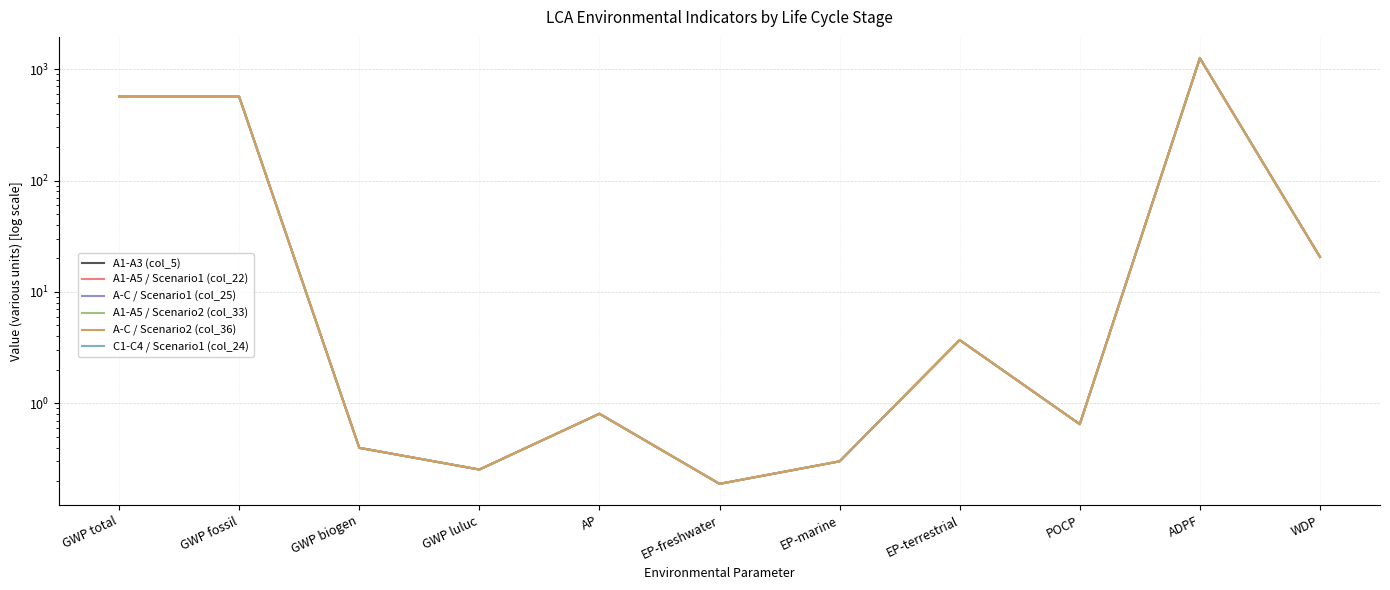

Reading left to right, list all the values displayed in this chart.

A1-A3 (col_5): 567.0	566.3	0.4	0.3	0.8	0.2	0.3	3.7	0.6	1256.5	20.6
A1-A5 / Scenario1 (col_22): 567.0	566.3	0.4	0.3	0.8	0.2	0.3	3.7	0.6	1256.5	20.6
A-C / Scenario1 (col_25): 567.0	566.3	0.4	0.3	0.8	0.2	0.3	3.7	0.6	1256.5	20.6
A1-A5 / Scenario2 (col_33): 567.0	566.3	0.4	0.3	0.8	0.2	0.3	3.7	0.6	1256.5	20.6
A-C / Scenario2 (col_36): 567.0	566.3	0.4	0.3	0.8	0.2	0.3	3.7	0.6	1256.5	20.6
C1-C4 / Scenario1 (col_24): 0.0	0.0	0.0	0.0	0.0	0.0	0.0	0.0	0.0	0.0	0.0